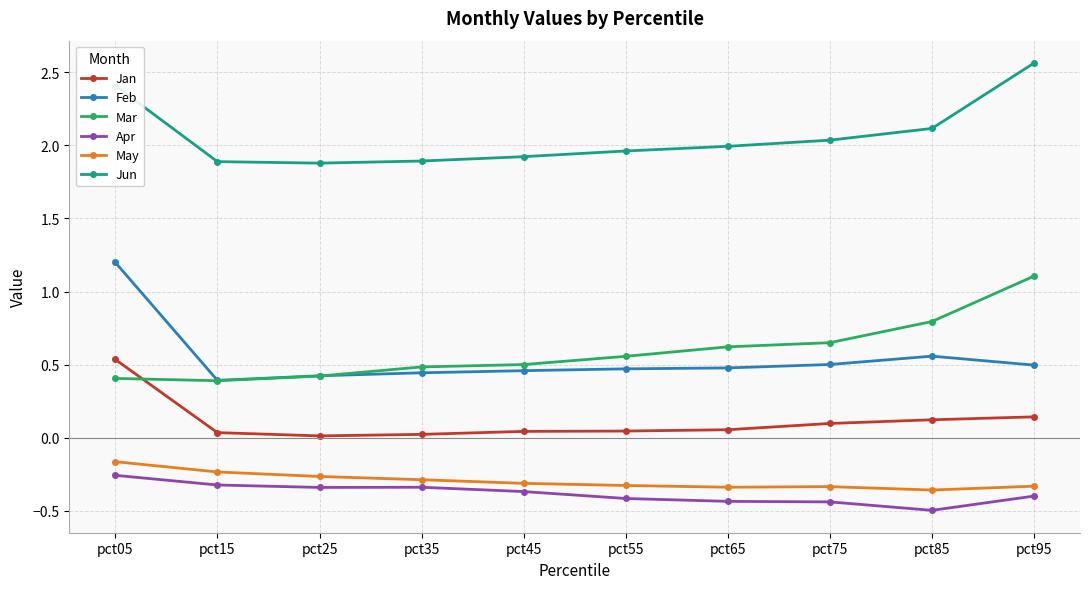

Is the value of May at pct45 greater than the value of Feb at pct95?

No